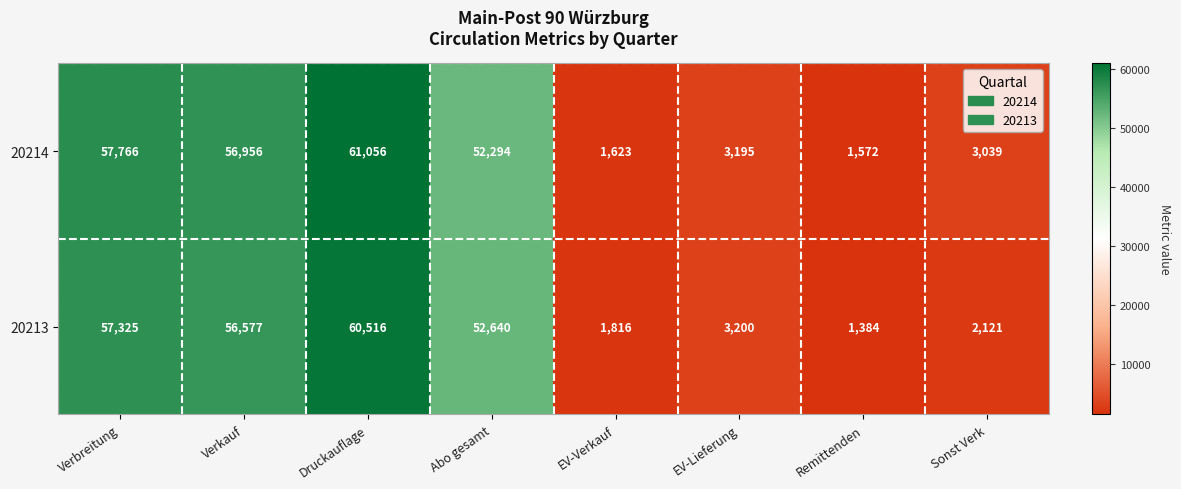

Which series has the largest range (max minus min)?

20214